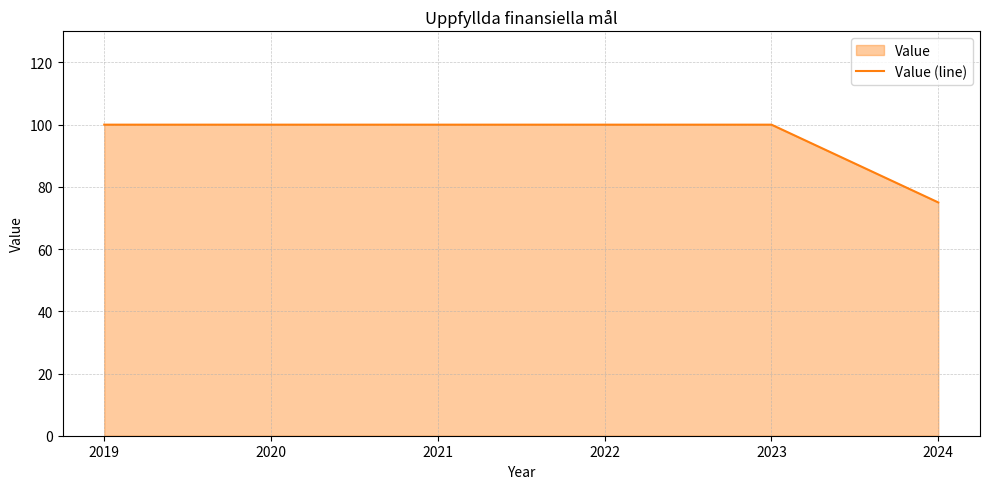

Rank the categories by value from lowest to highest.

2024, 2019, 2020, 2021, 2022, 2023